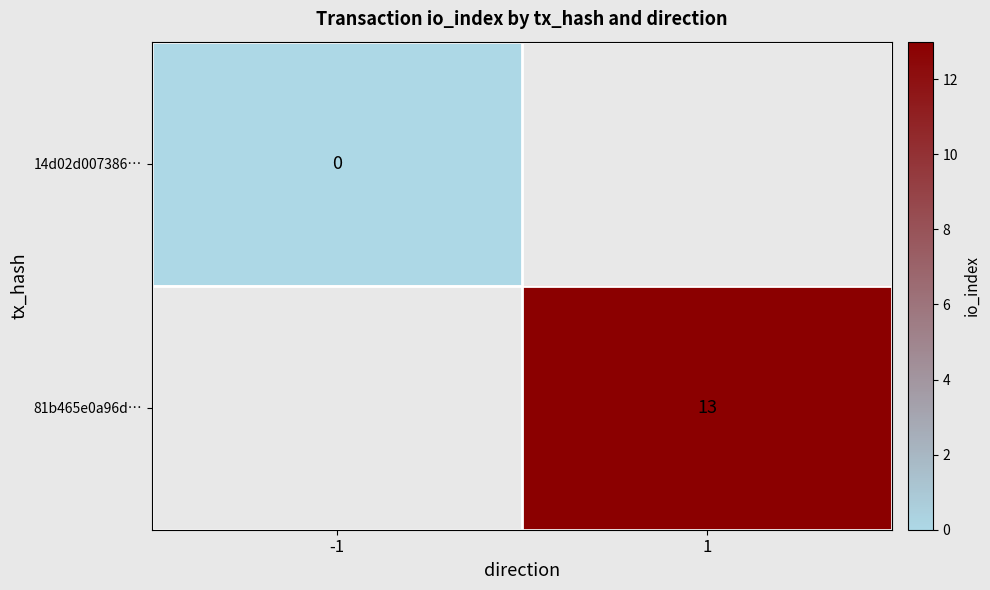

How many series are shown in this chart?

2